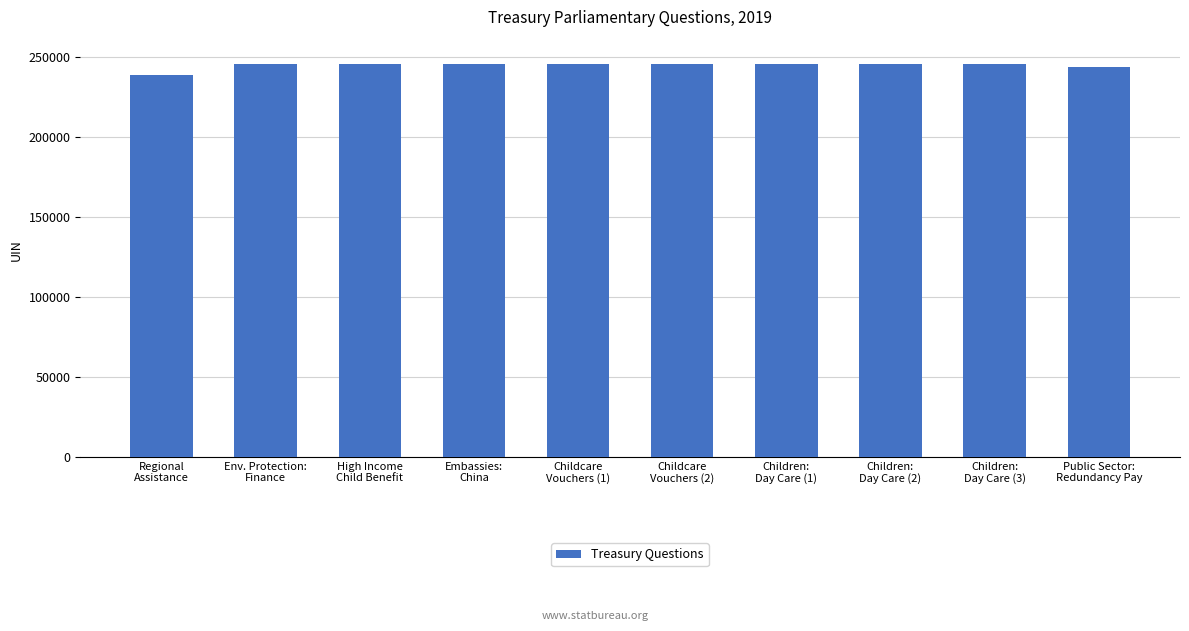

The value at High Income
Child Benefit is 359560. True or false?

False